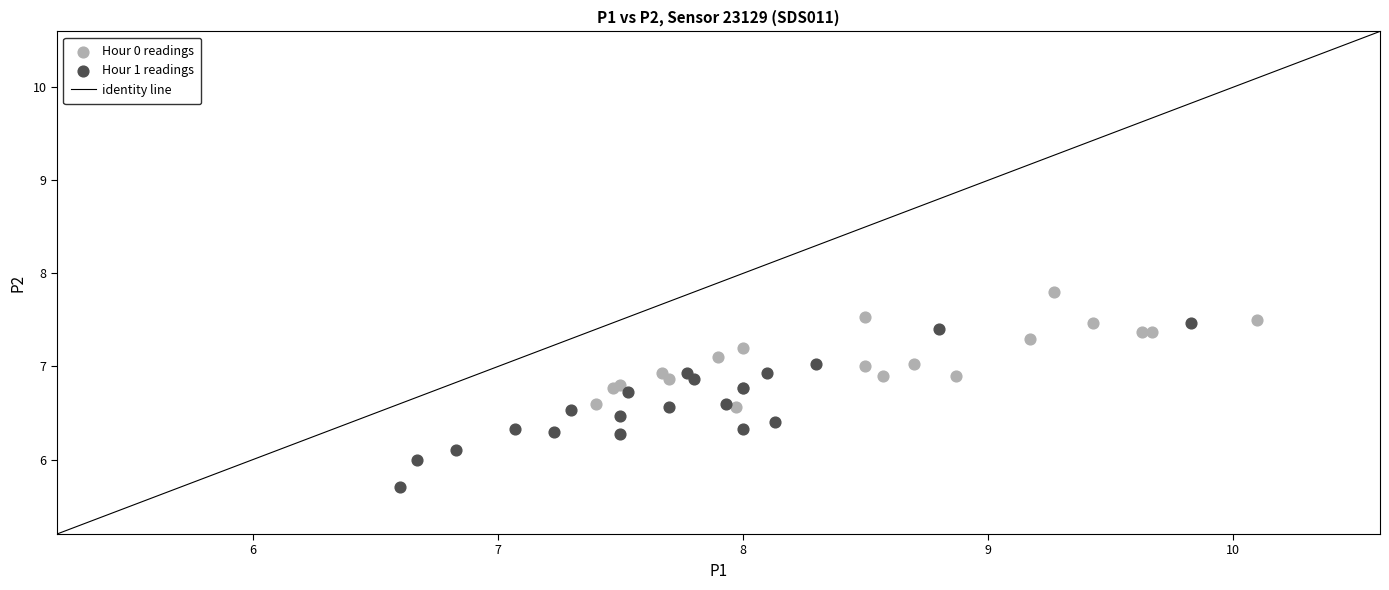

Which series has the largest Y range (max minus min)?

Hour 1 readings